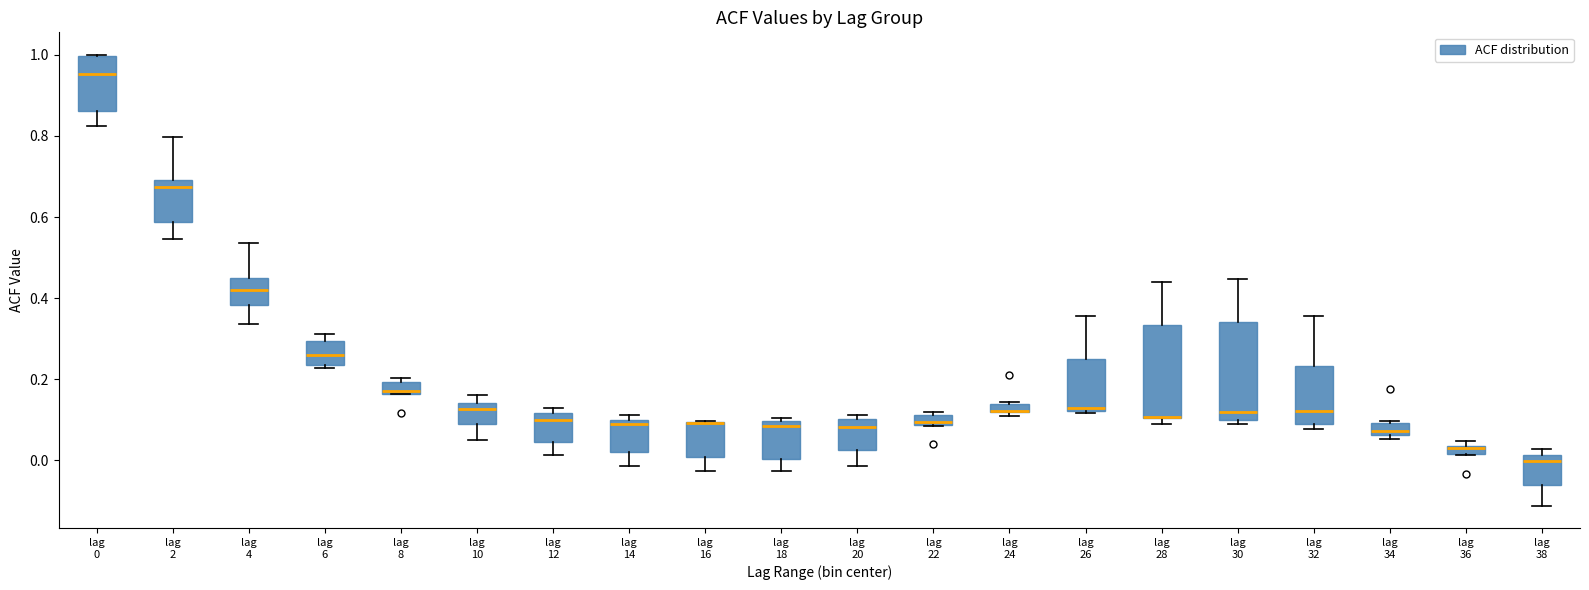

Where is the upper edge of the box for lag 10 on the y-axis? The values are not printed on the chart, so give them approximately, as read against the axis.

0.14